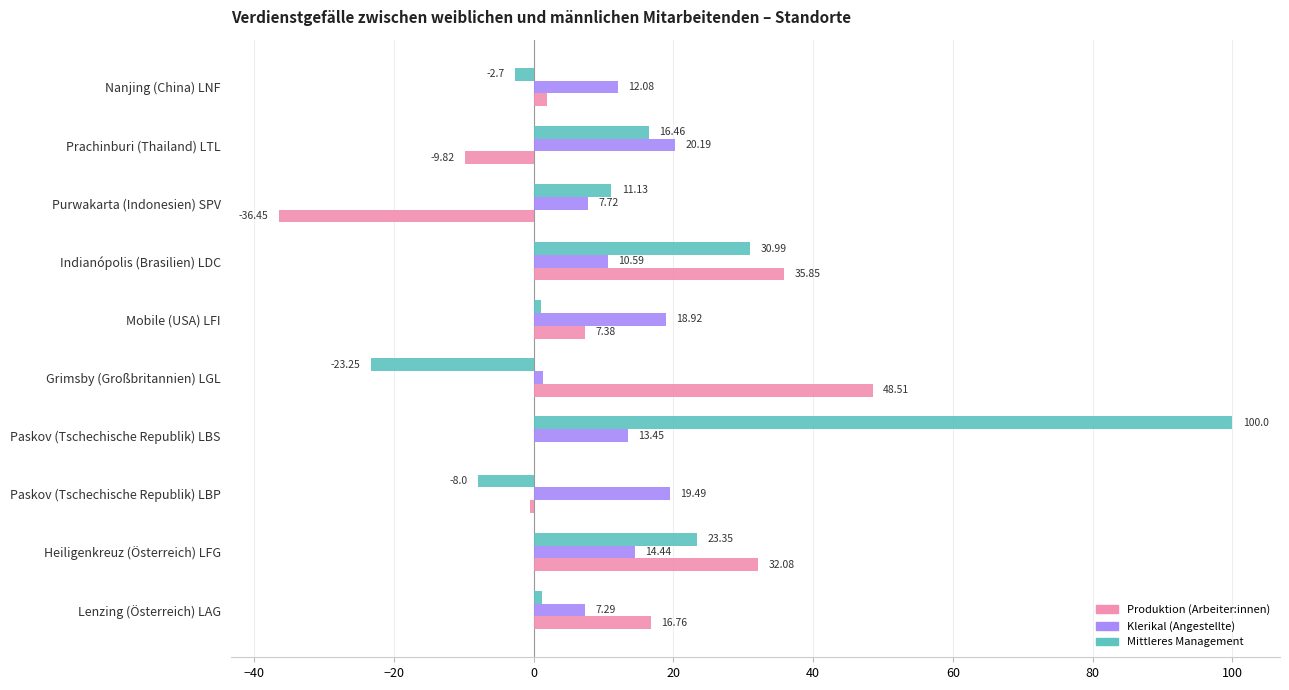

What are all the series names shown in the legend?

Produktion (Arbeiter:innen), Klerikal (Angestellte), Mittleres Management